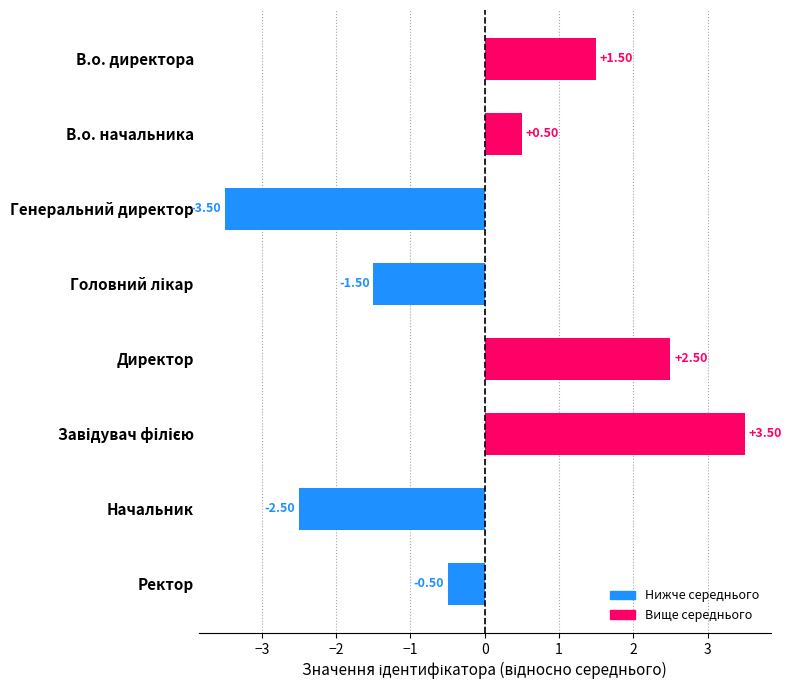

Which category has the lowest value across all series?

Генеральний директор